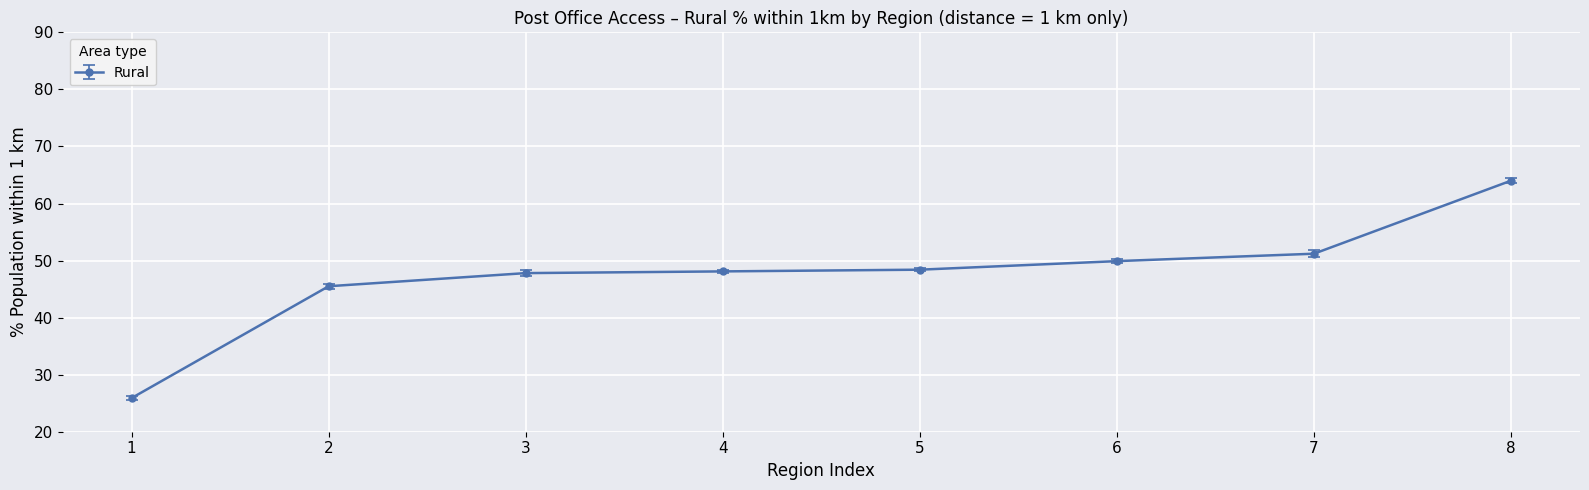

What is the difference between the maximum and minimum values?

38.1